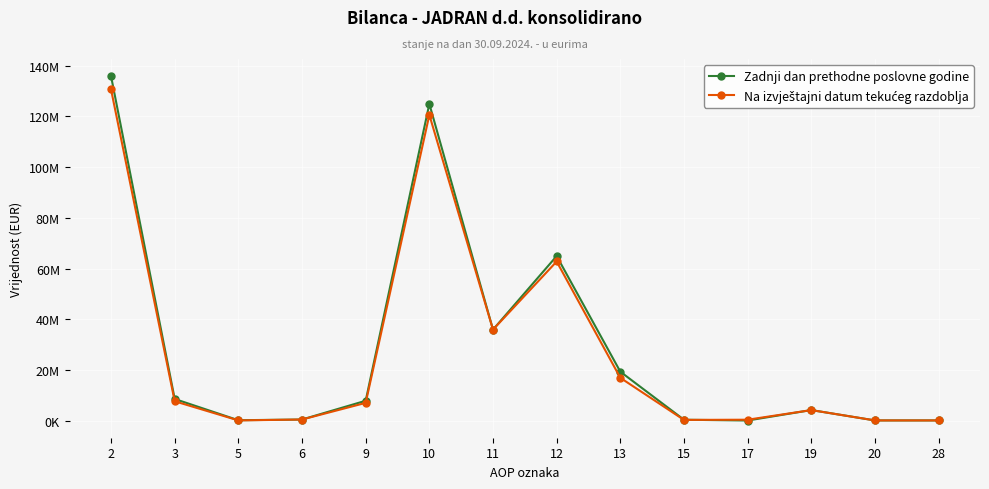

The value of Na izvještajni datum tekućeg razdoblja at 12 is 107965462. True or false?

False